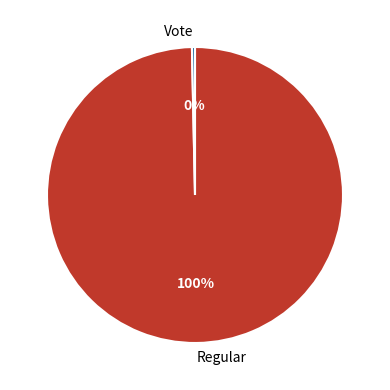

Which category accounts for the majority?

Regular